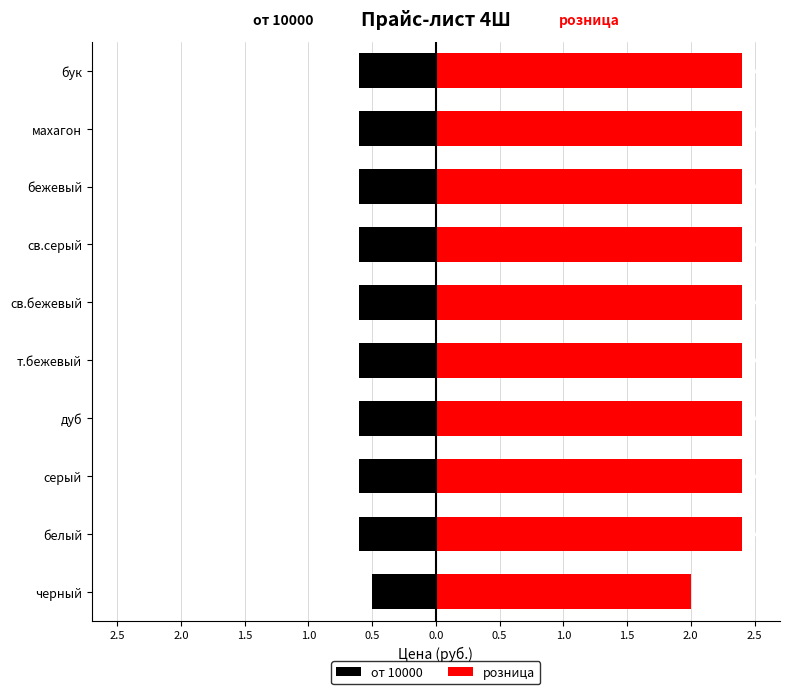

What are all the series names shown in the legend?

от 10000, розница